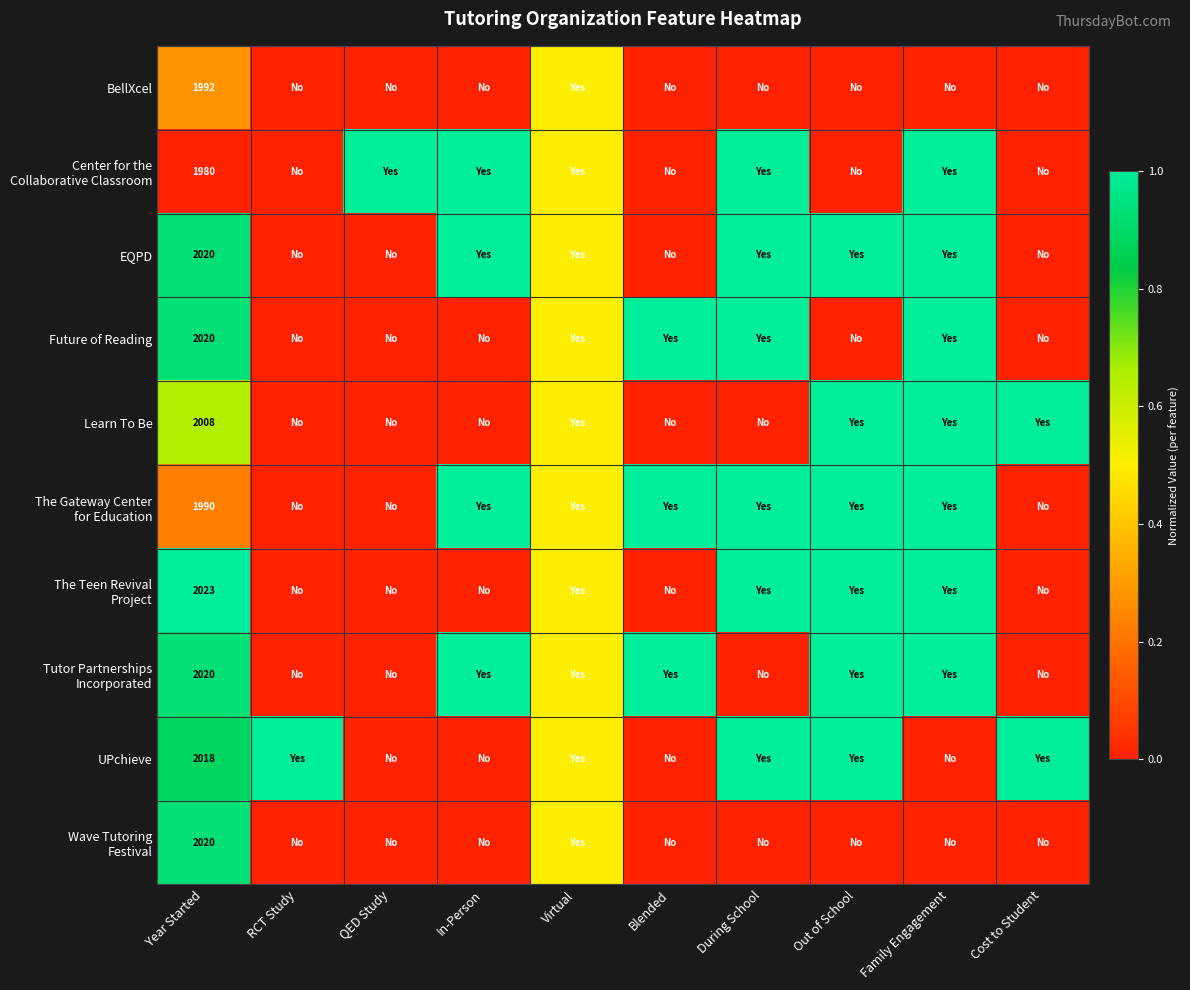

The value of UPchieve at Year Started is 2018.0. True or false?

True